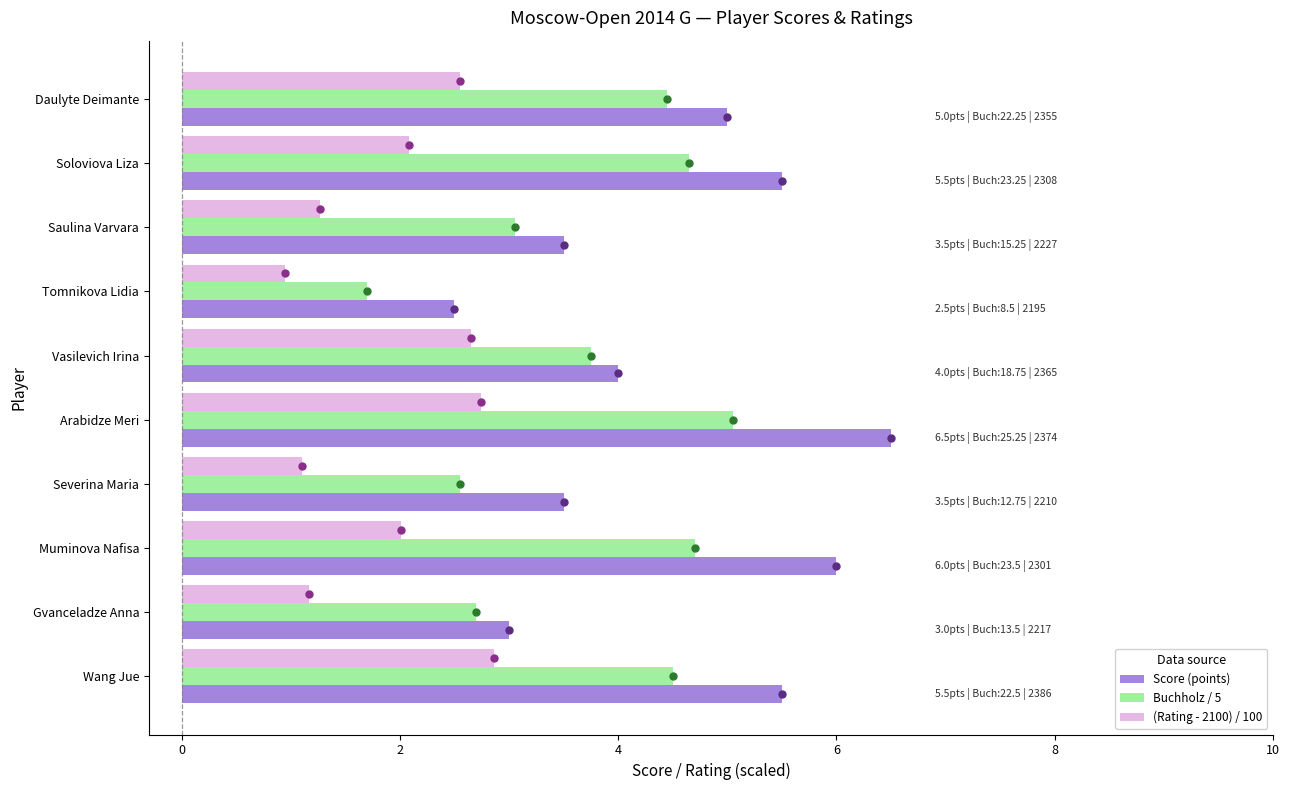

What is the spread (max minus min) of values at Gvanceladze Anna?

1.8